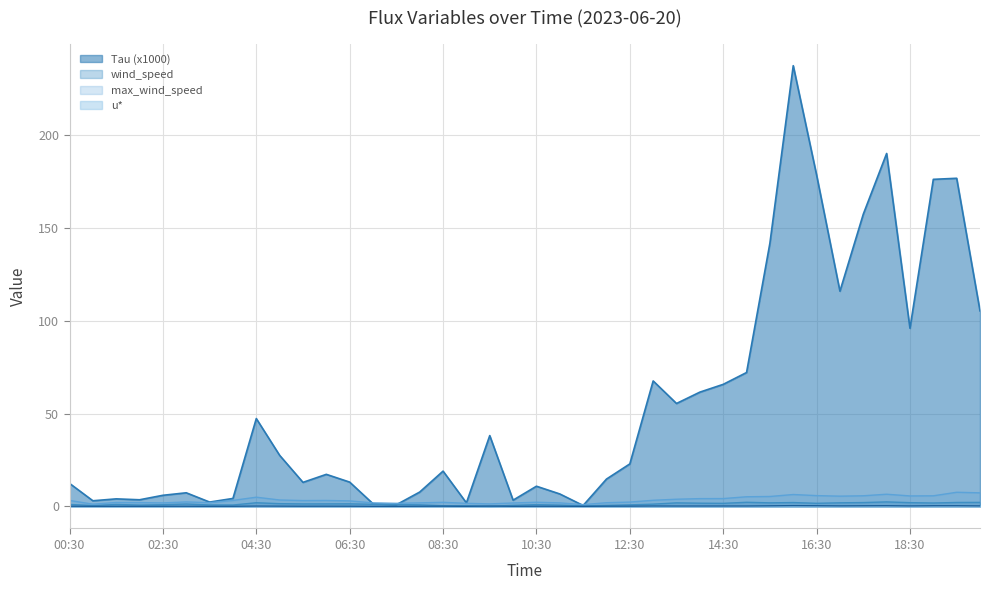

The value at 03:00 is 2.5. True or false?

False